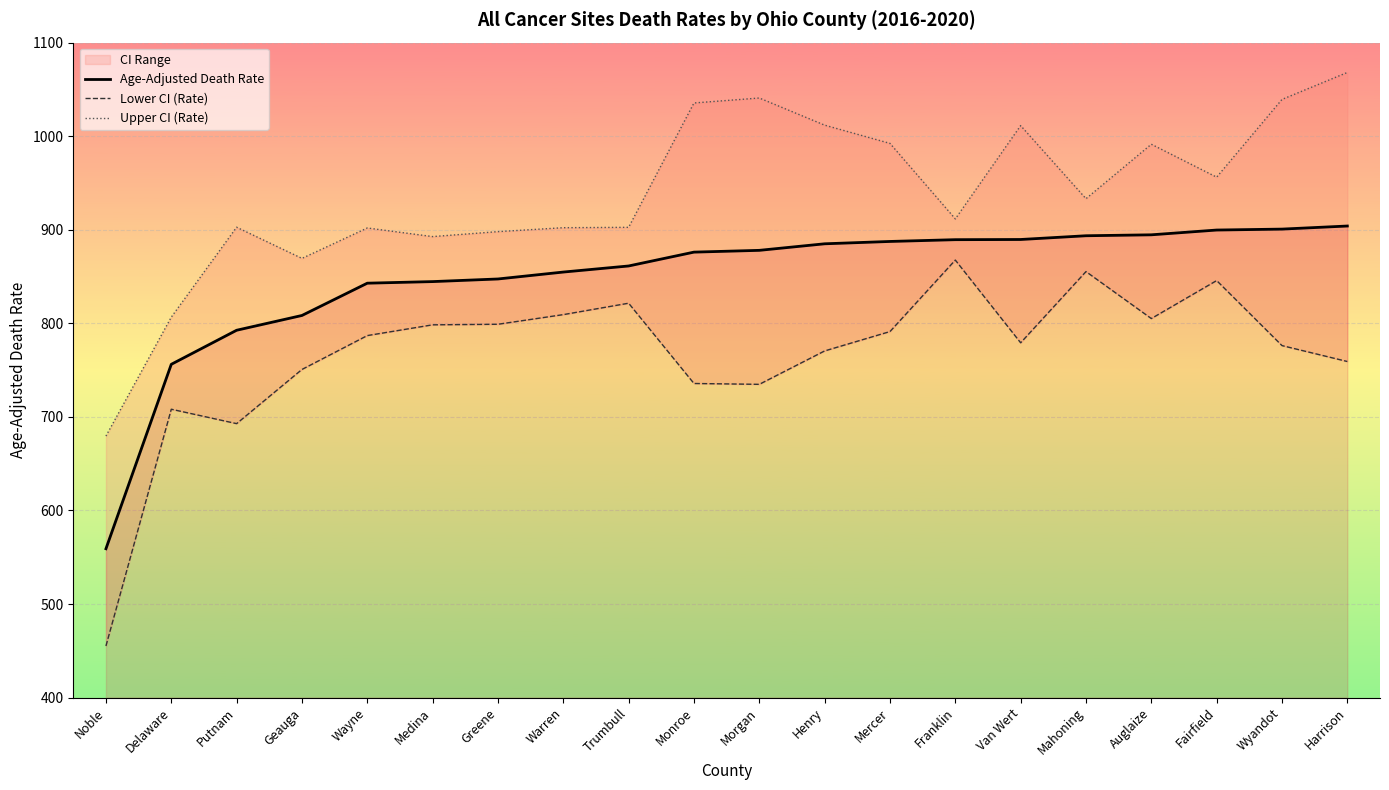

What is the maximum value for Age-Adjusted Death Rate?

904.0